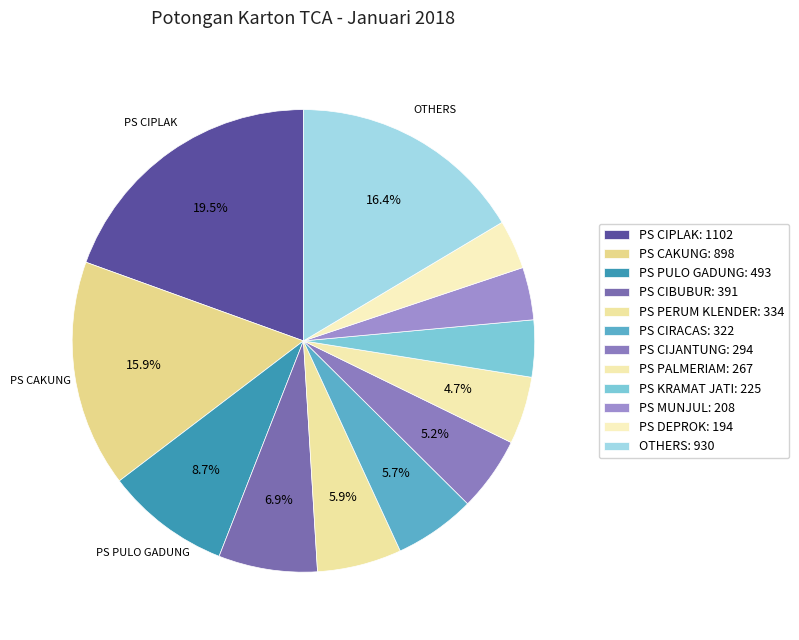

How many slices are in this pie chart?

12